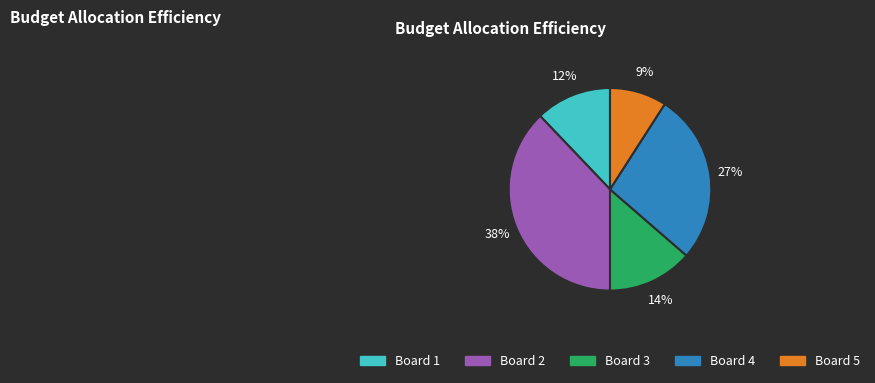

Between Board 5 and Board 3, which is larger?

Board 3